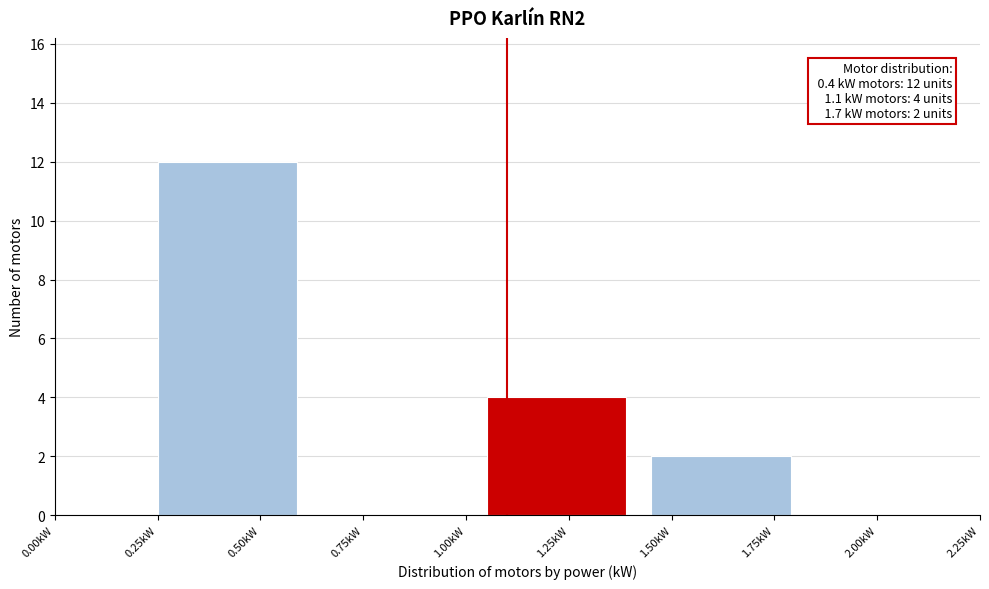

Over which range of the x-axis is the bar tallest?

0.25 to 0.65